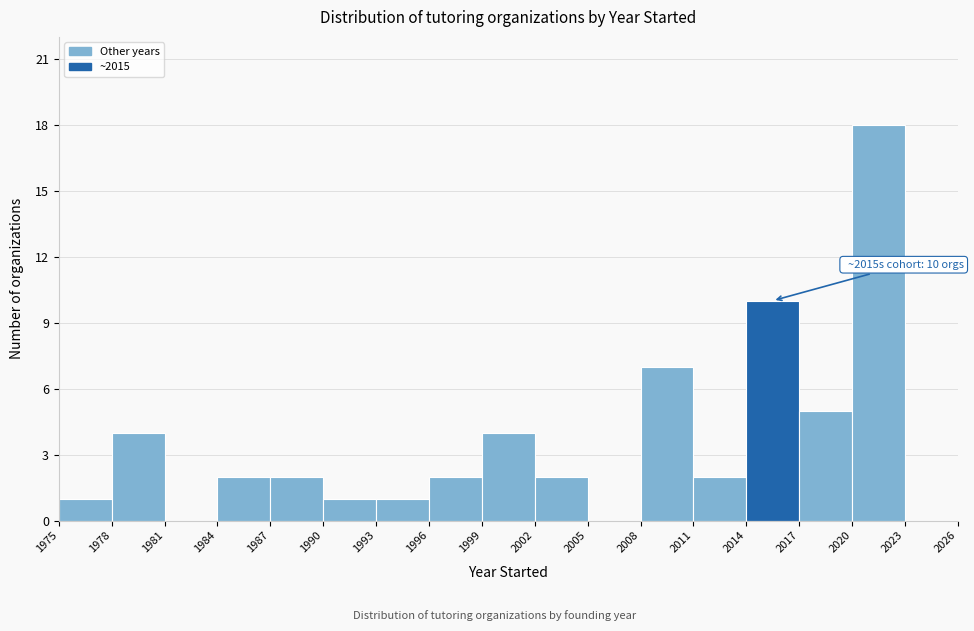

Over which range of the x-axis is the bar tallest?

2020 to 2023